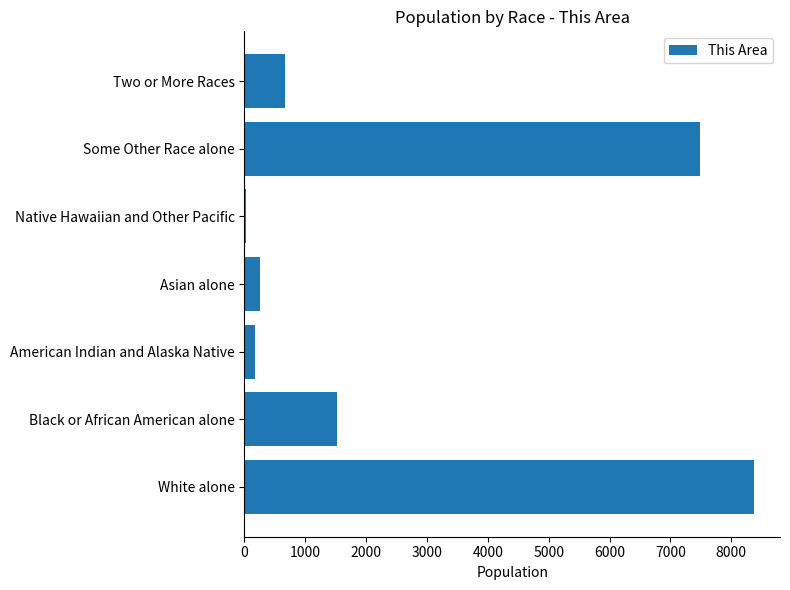

Reading bottom to top, what are all the values shown in this chart?

White alone=8383	Black or African American alone=1515	American Indian and Alaska Native=179	Asian alone=259	Native Hawaiian and Other Pacific=17	Some Other Race alone=7484	Two or More Races=673